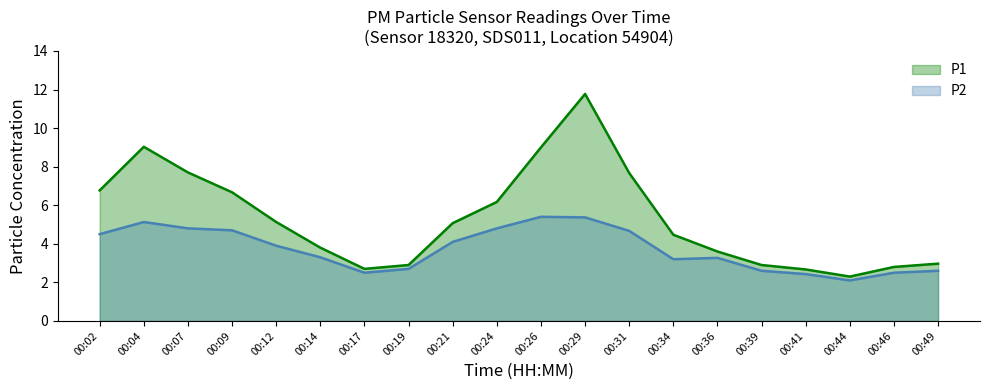

Which label corresponds to the smallest value in the chart?

00:44